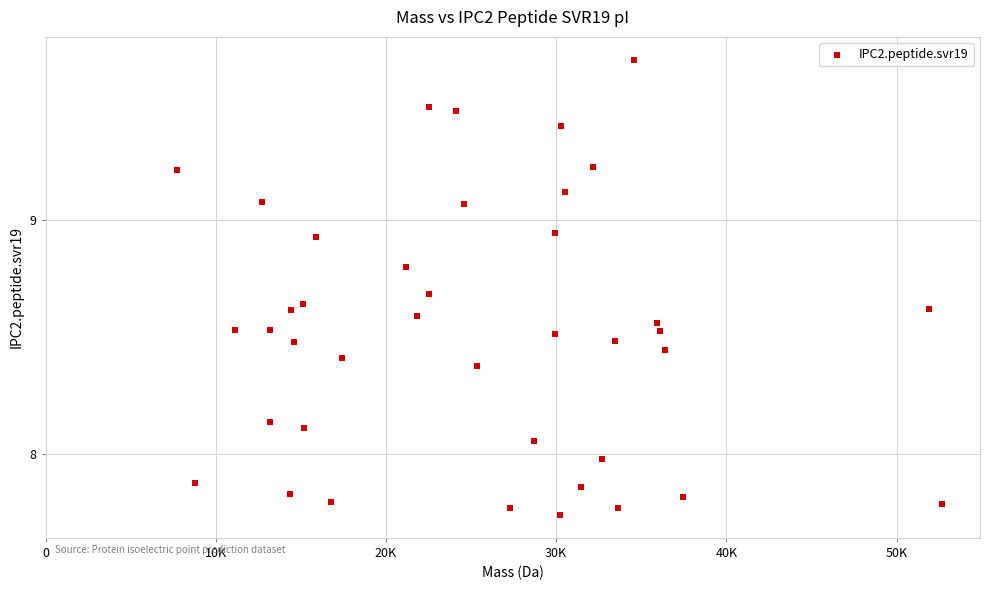

What is the range of X values (max minus min)?

44935.7